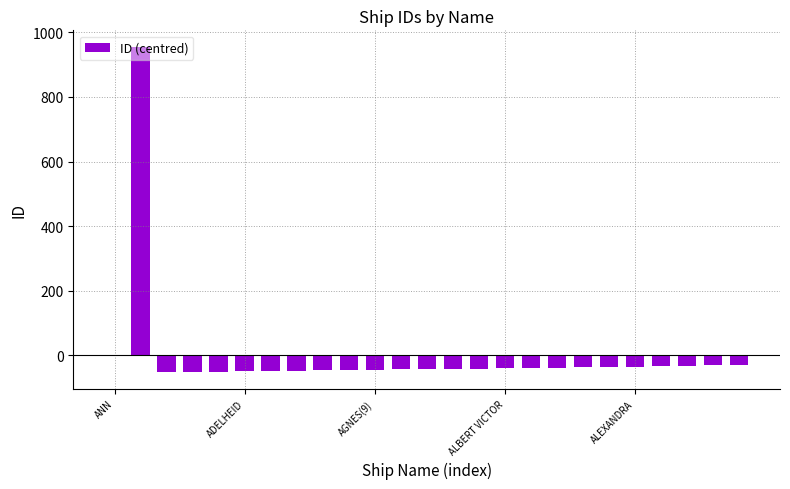

What is the maximum value shown in the chart?

955.4